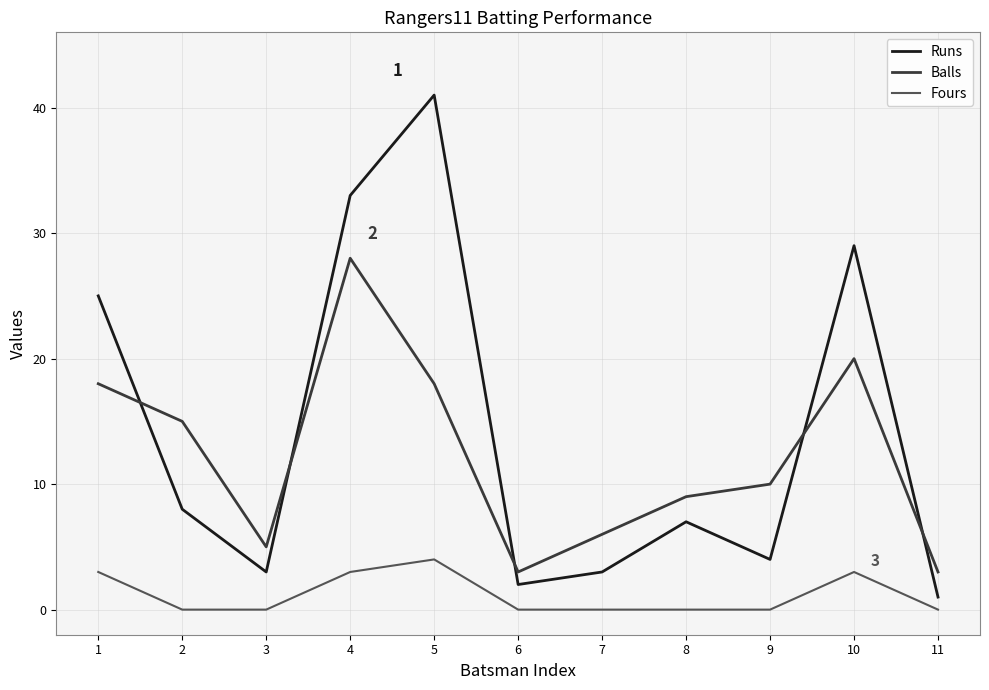

Rank the series at 5 from lowest to highest value.

Fours, Balls, Runs